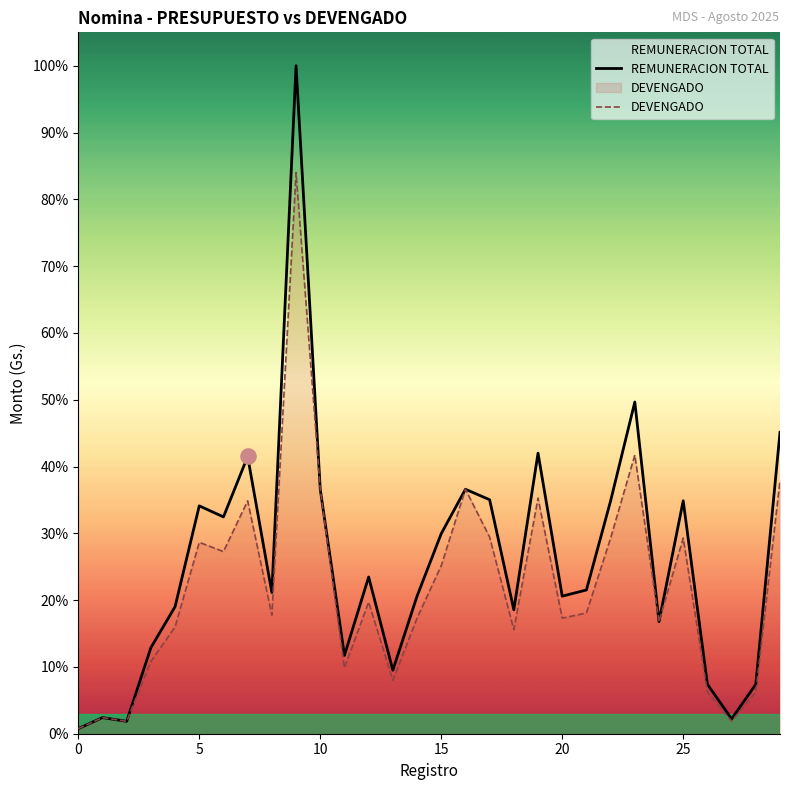

Is the value of DEVENGADO at 14 greater than the value of REMUNERACION TOTAL at 0?

Yes